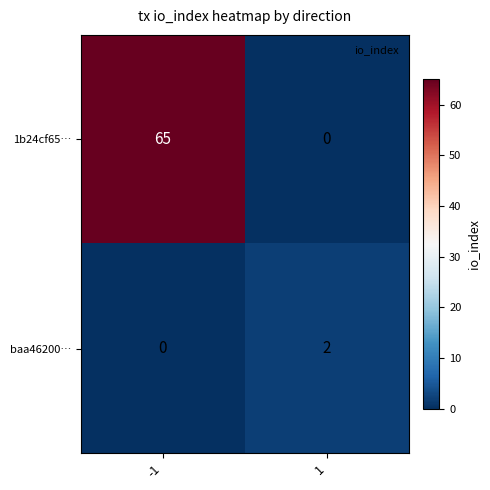

Which series has the largest total across all categories?

1b24cf65…